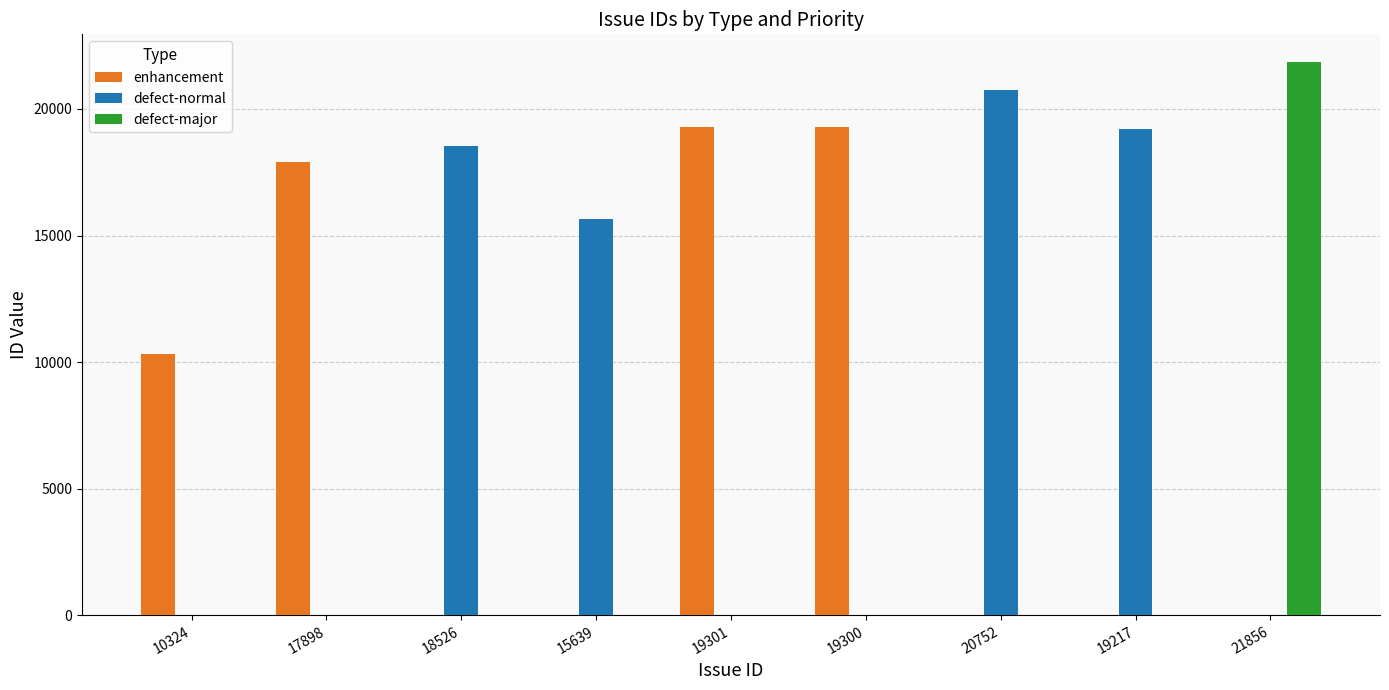

Between 15639 and 21856, which series saw the biggest shift?

defect-major